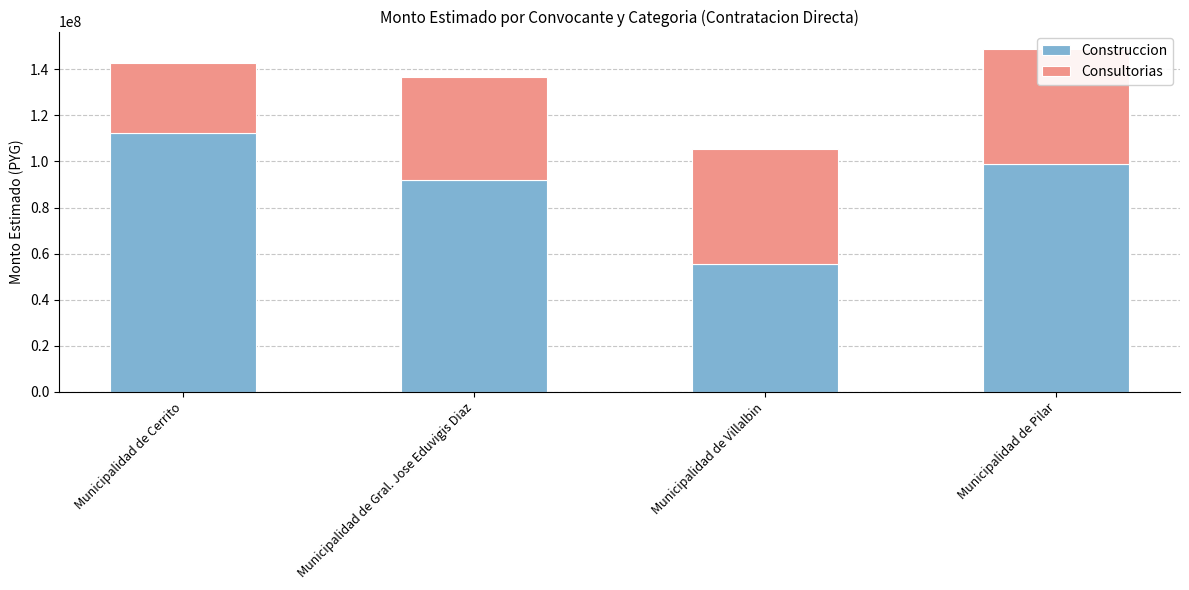

At which category is the sum across all series the highest?

Municipalidad de Pilar